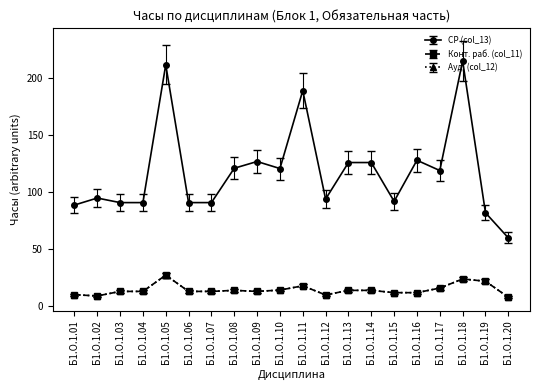

List the labels in order of Конт. раб. (col_11) value, largest first.

Б1.О.1.05, Б1.О.1.18, Б1.О.1.19, Б1.О.1.11, Б1.О.1.17, Б1.О.1.10, Б1.О.1.08, Б1.О.1.13, Б1.О.1.14, Б1.О.1.03, Б1.О.1.04, Б1.О.1.06, Б1.О.1.07, Б1.О.1.09, Б1.О.1.15, Б1.О.1.16, Б1.О.1.01, Б1.О.1.12, Б1.О.1.02, Б1.О.1.20